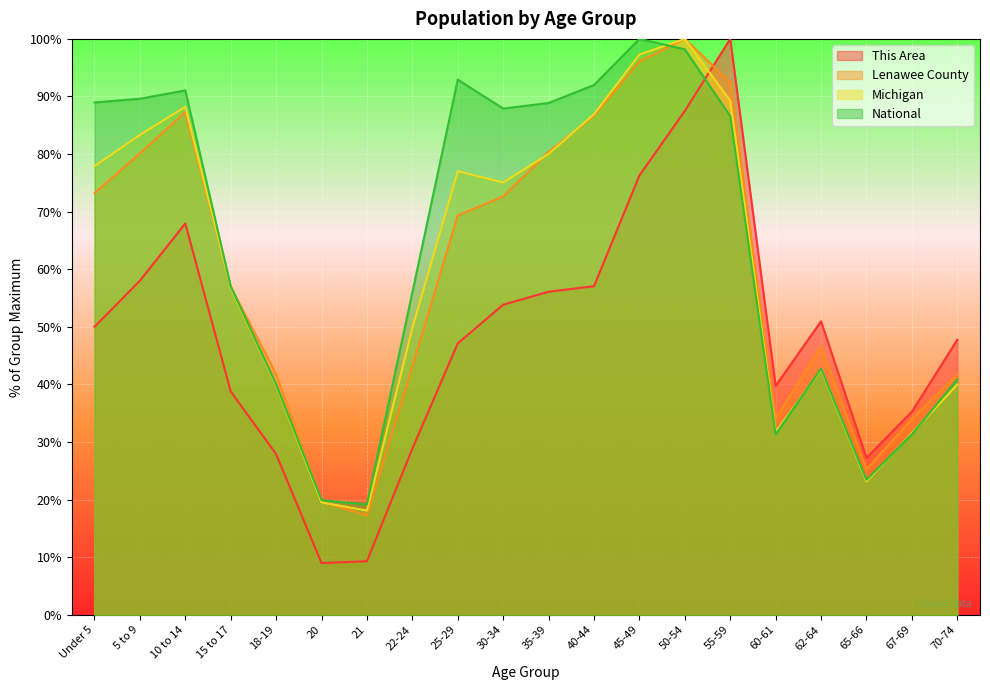

What is the sum of all Lenawee County values?

1198.5